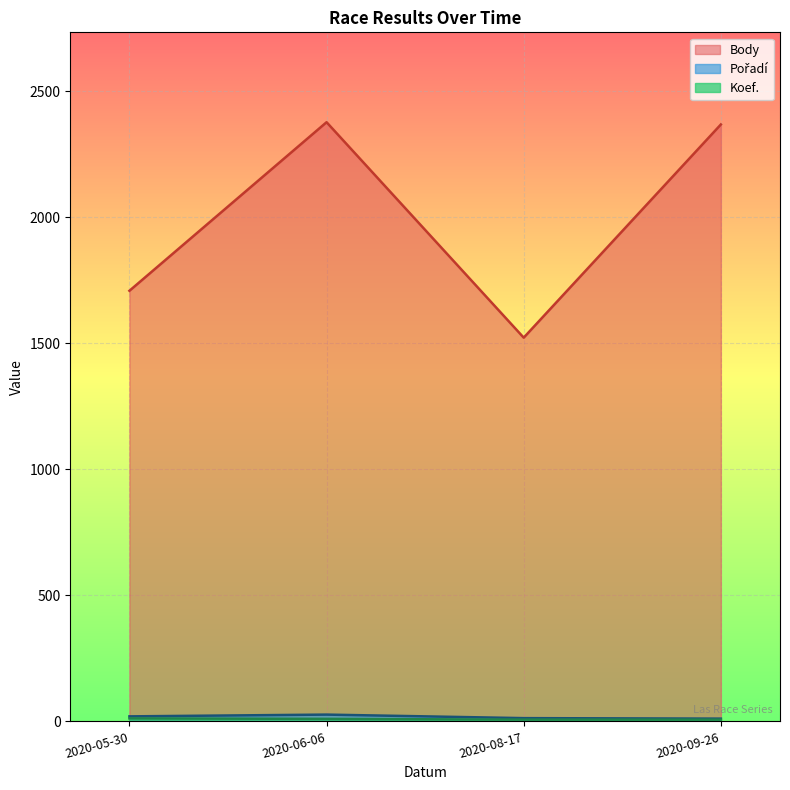

Between 2020-05-30 and 2020-09-26, which series saw the biggest shift?

Body